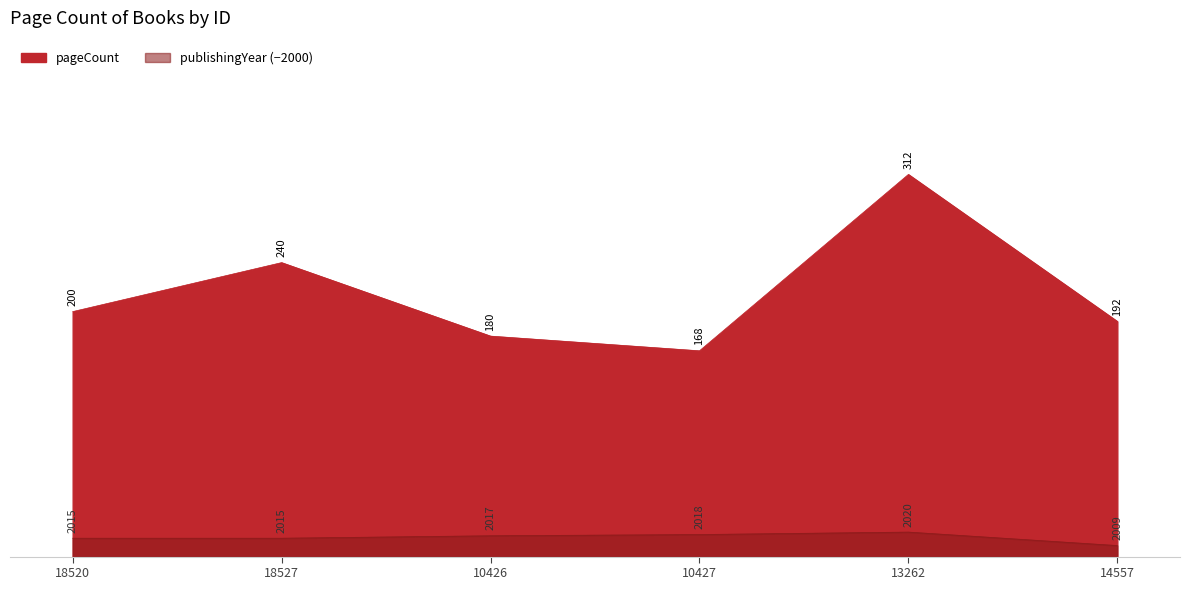

Where is pageCount nearest to the value 240?

18527